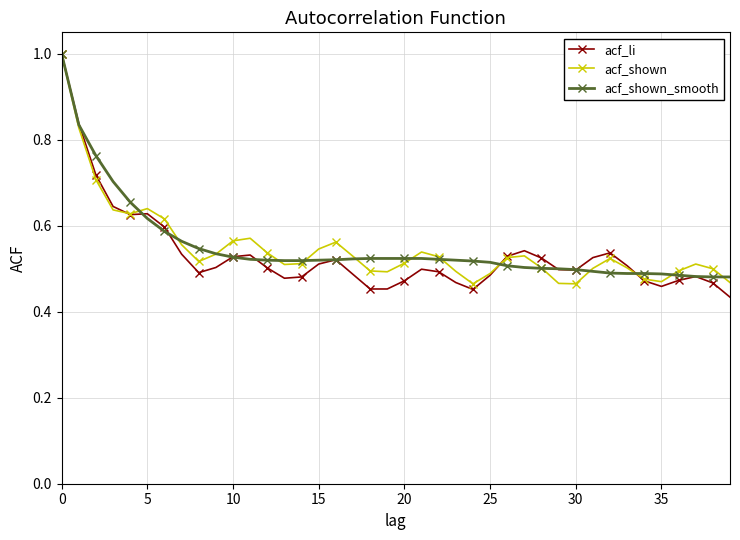

What is the highest value of the acf_li series?

1.0